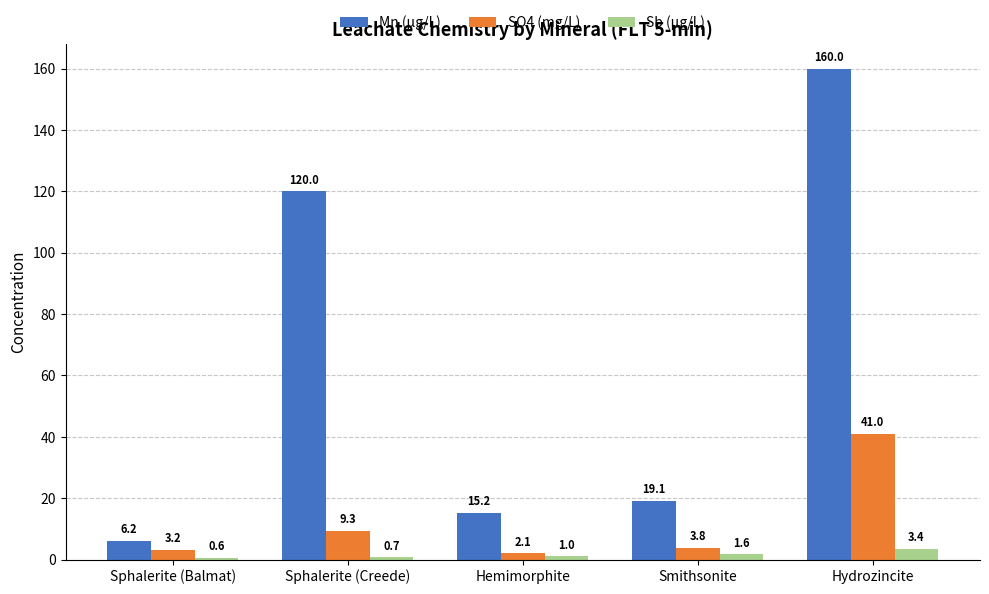

What is the label of the 5th bar from the right?

Sphalerite (Balmat)